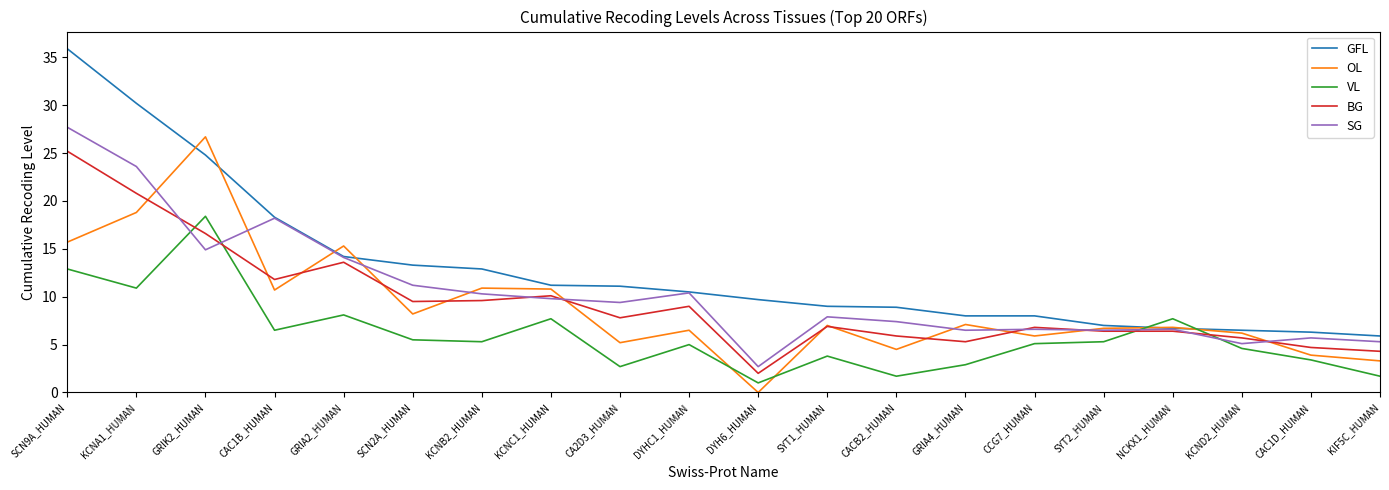

Which series has the largest range (max minus min)?

GFL